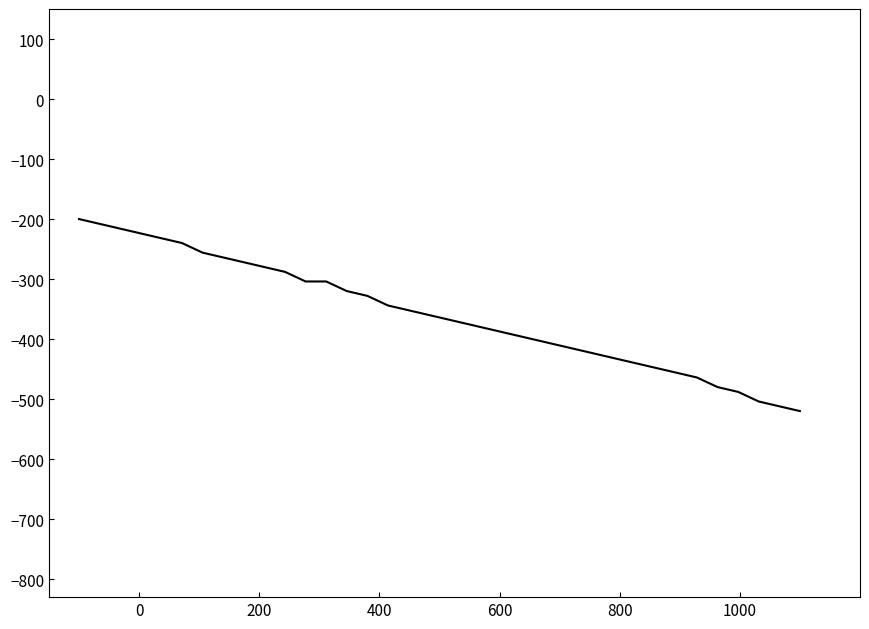

What is the maximum value shown in the chart?

-200